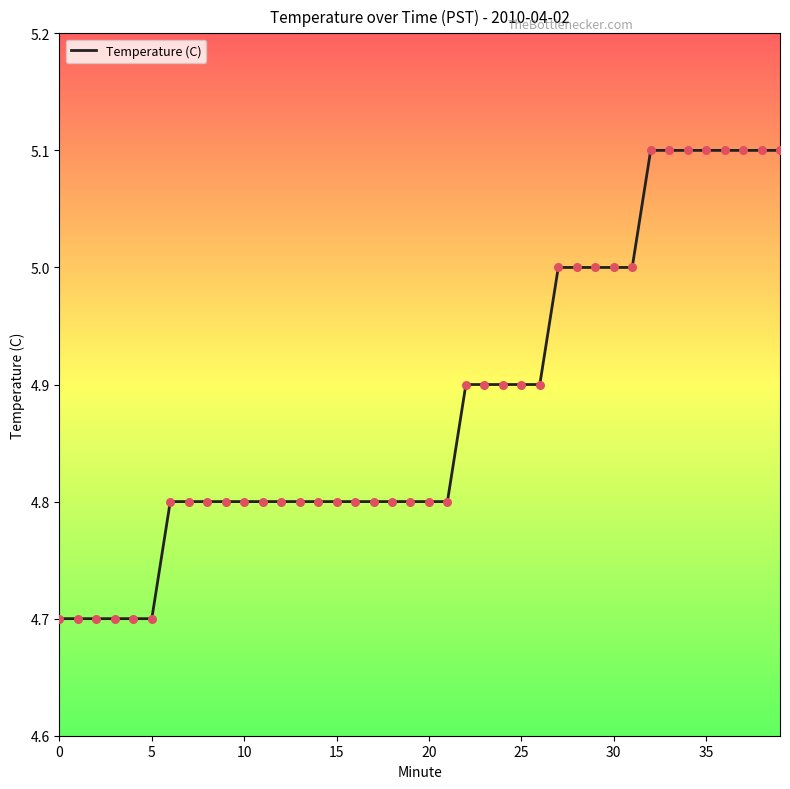

What is the smallest value displayed?

4.7